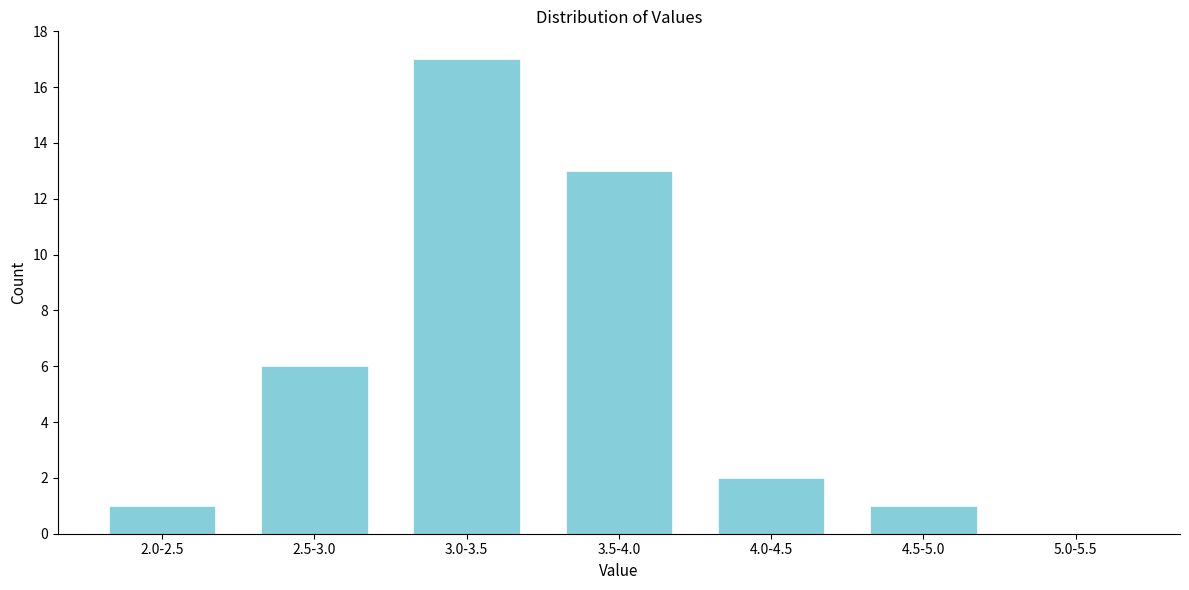

Reading left to right, what are all the values shown in this chart?

2.0-2.5=1	2.5-3.0=6	3.0-3.5=17	3.5-4.0=13	4.0-4.5=2	4.5-5.0=1	5.0-5.5=0